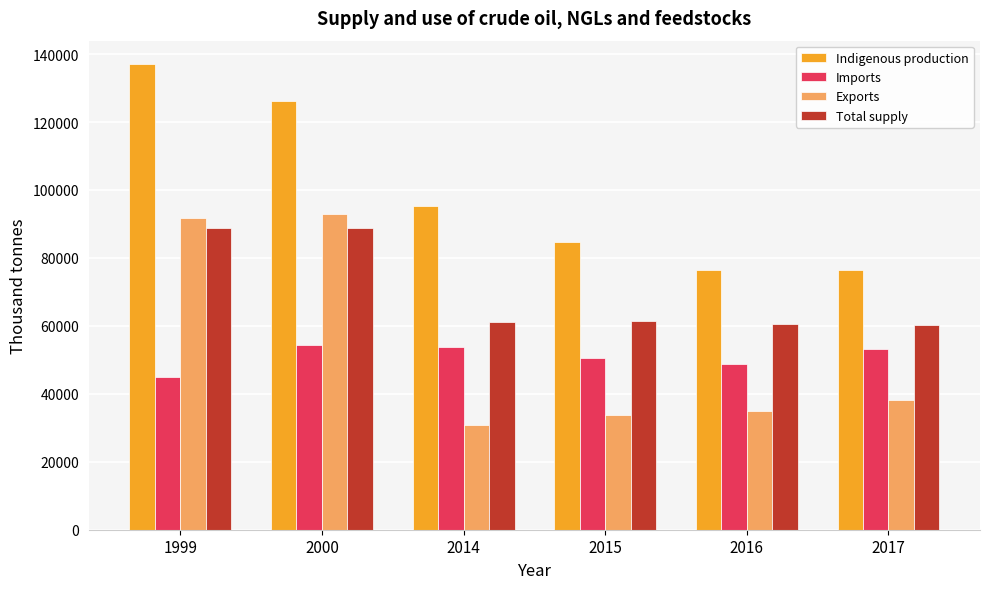

True or false: Total supply has a value of 60443.3 at 2016.

True